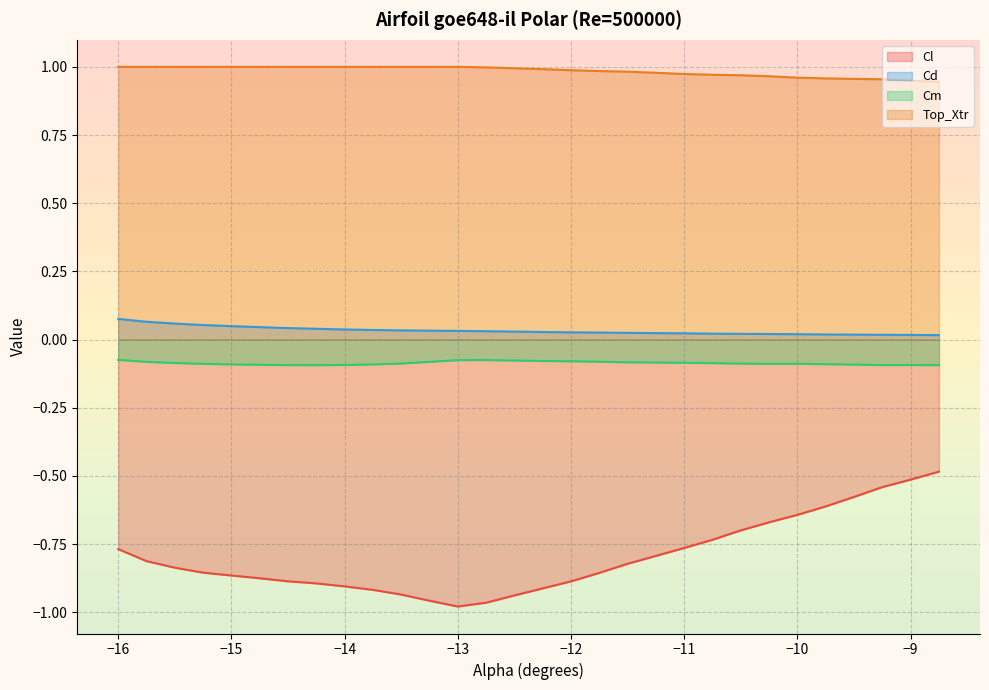

What is the label of the 9th point from the left?

-14.0